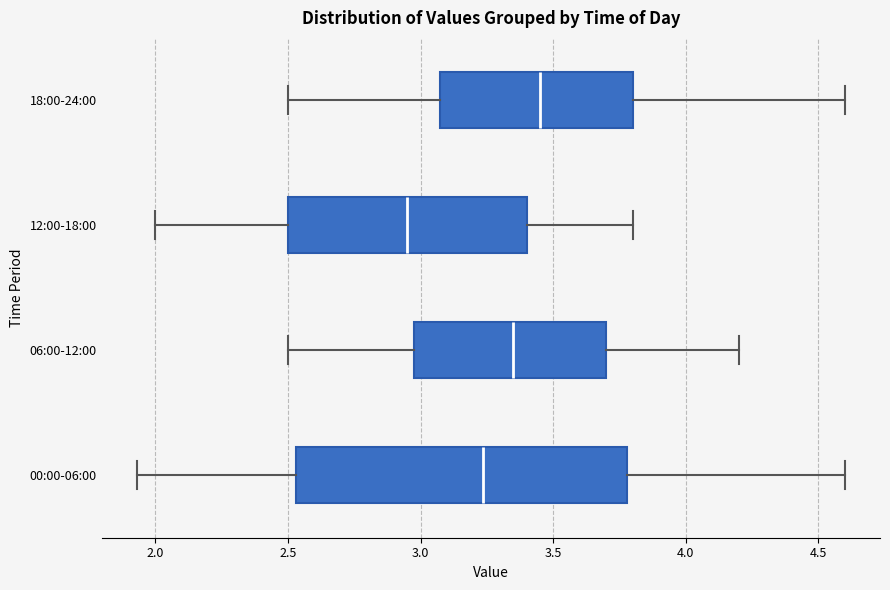

Which box's median line is the furthest to the right?

18:00-24:00